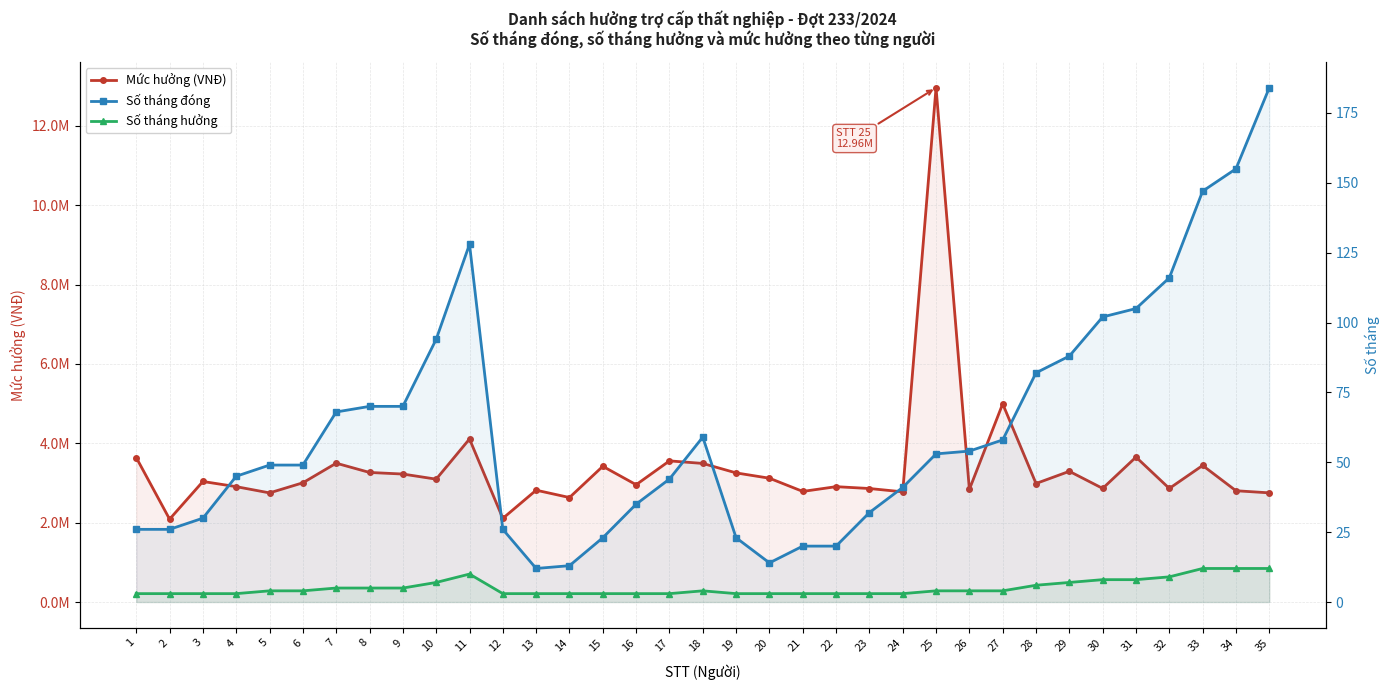

True or false: Số tháng đóng has more than 0 points higher than both neighbors.

True